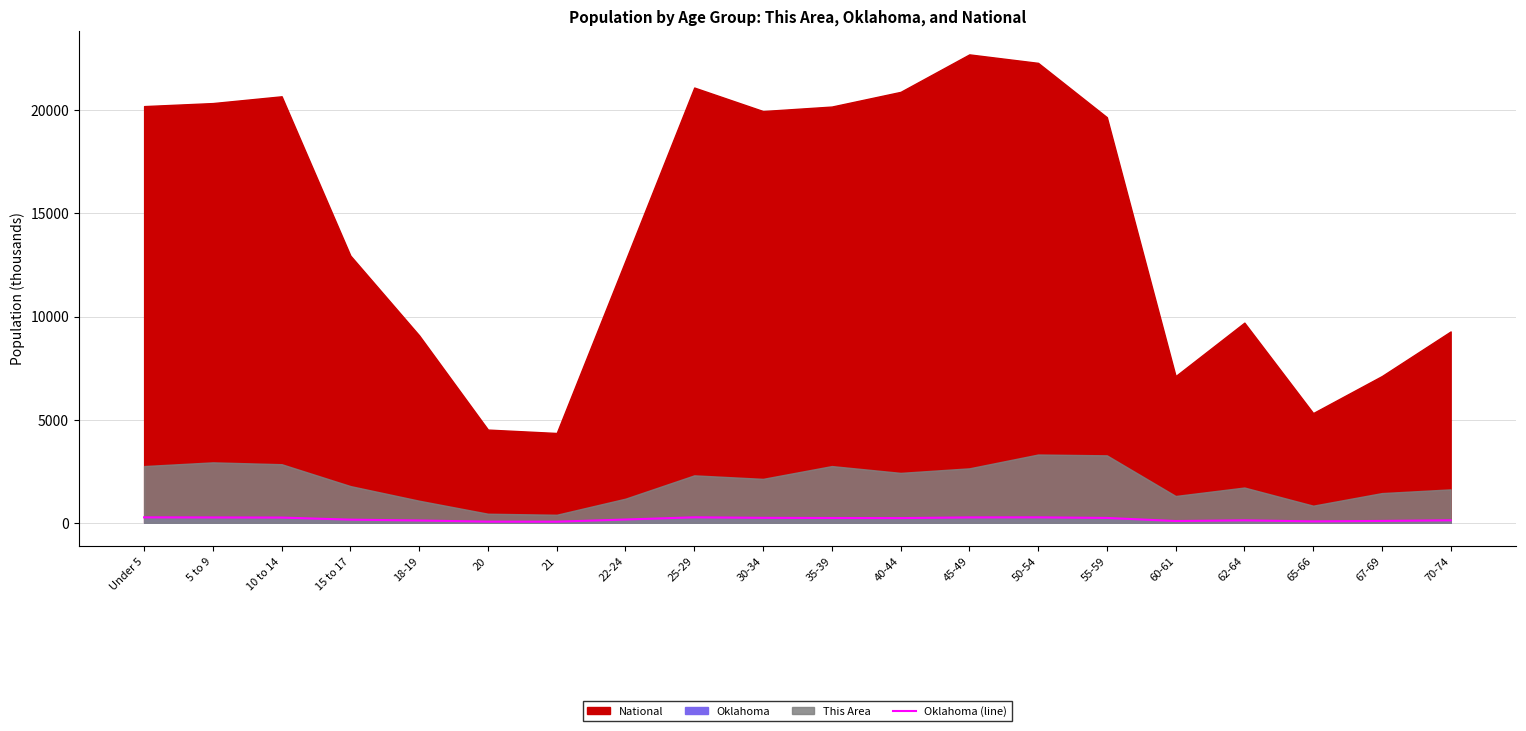

The value at 45-49 is 261.2. True or false?

True